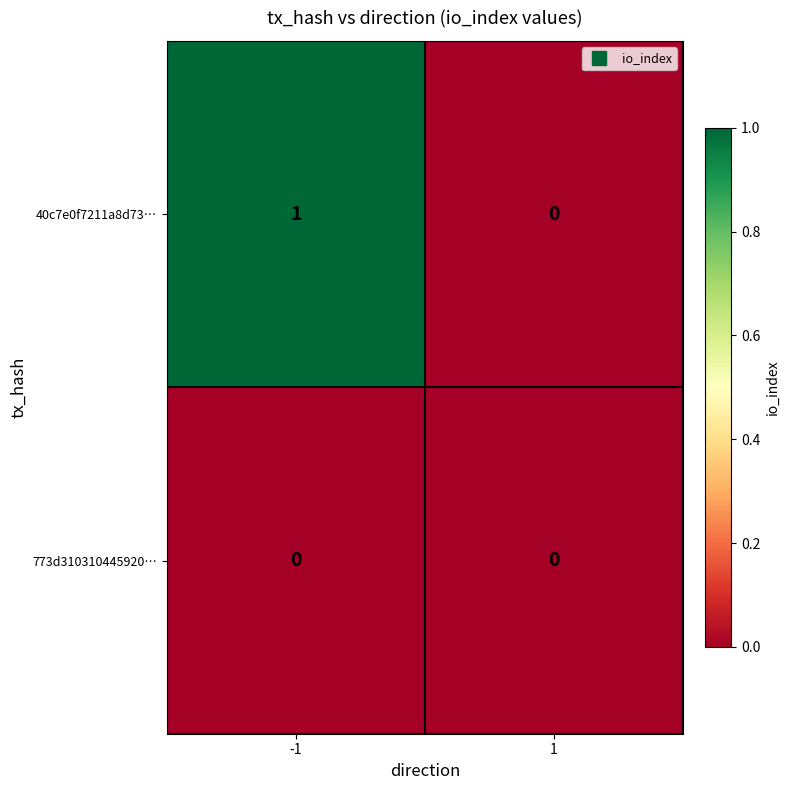

Is the value of 40c7e0f7211a8d73… at -1 greater than the value of 773d310310445920… at -1?

Yes